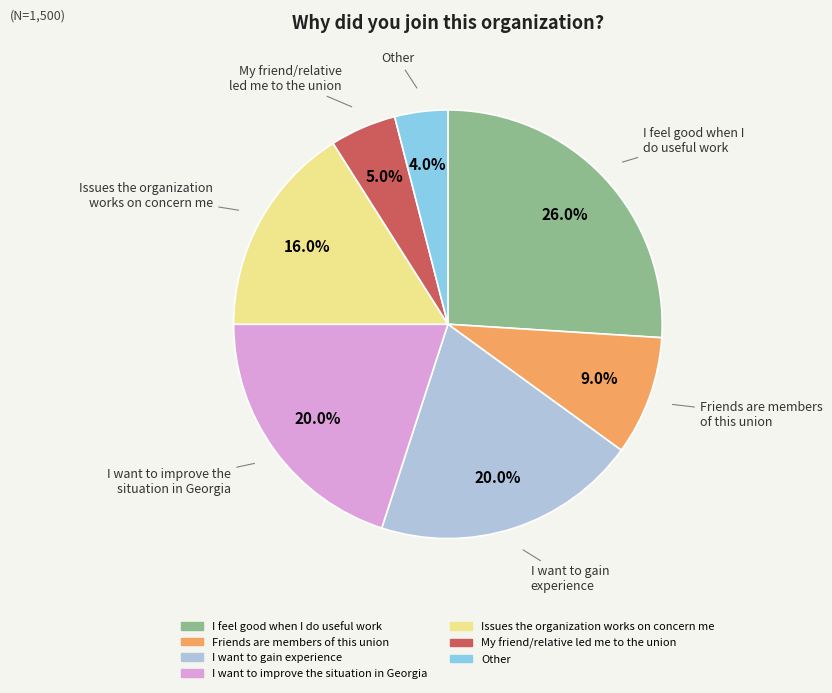

Combined, what portion of the pie is Friends are members of this union and Issues the organization works on concern me?

25.0%